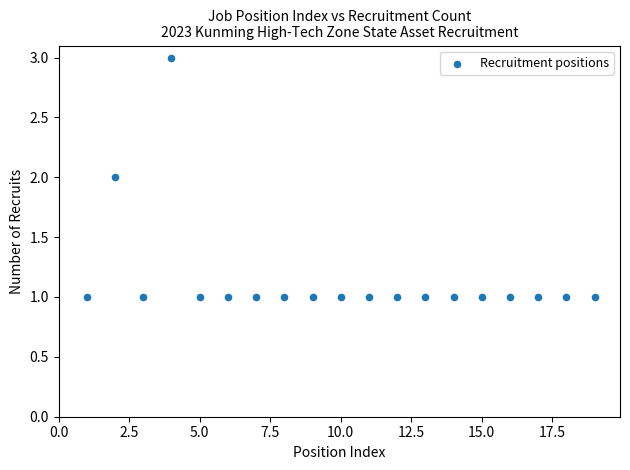

What is the range of X values (max minus min)?

18